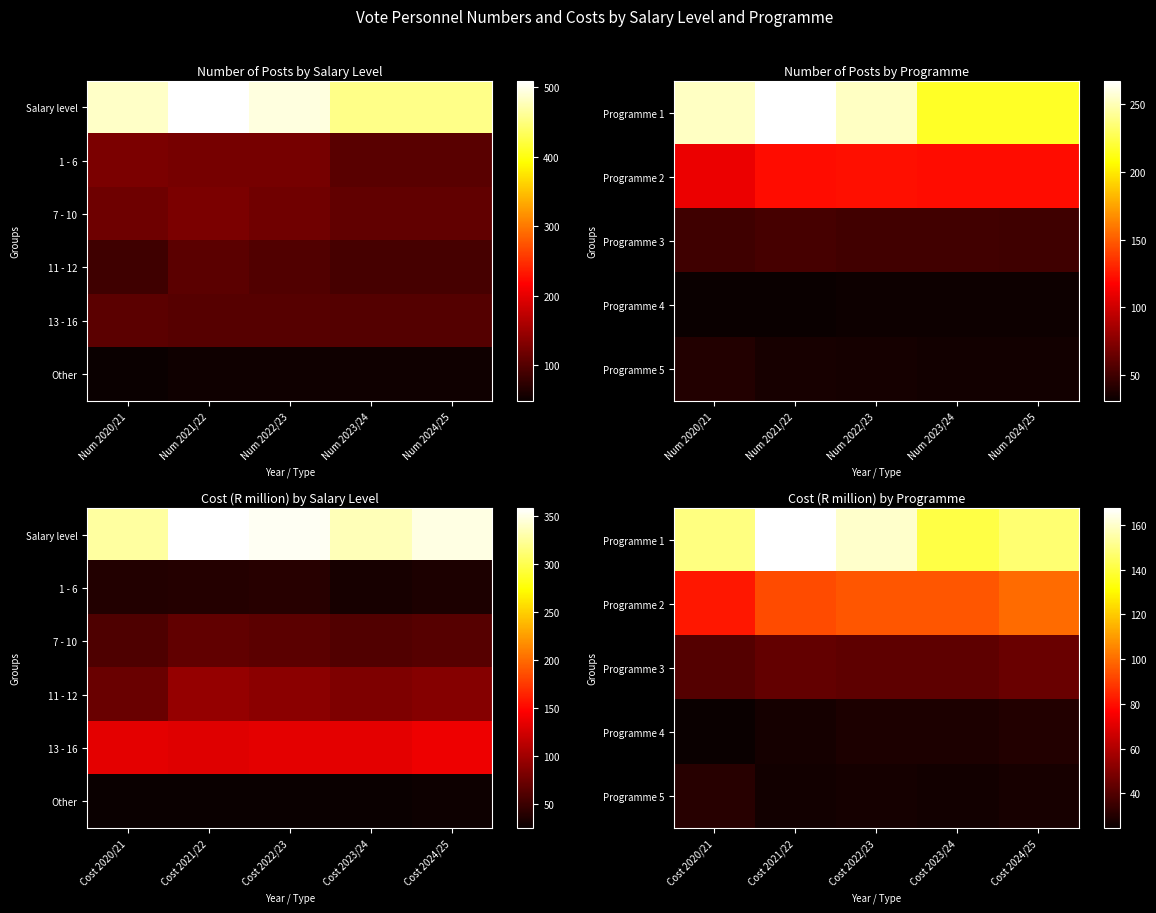

How many distinct data groups are displayed?

6